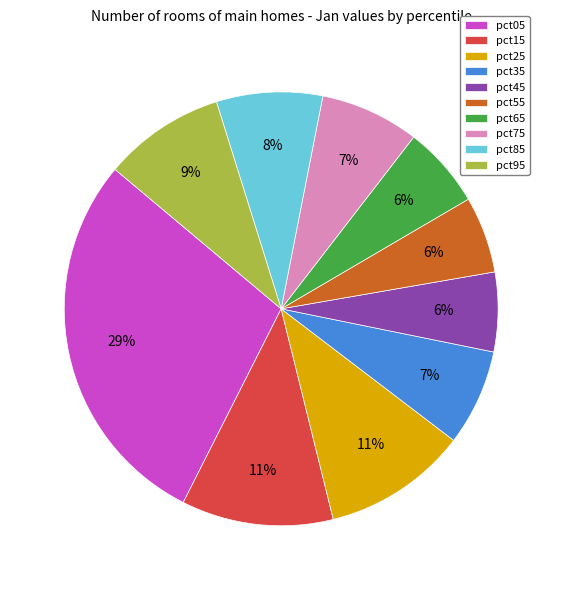

Do pct05 and pct55 together represent more than half of the pie?

No